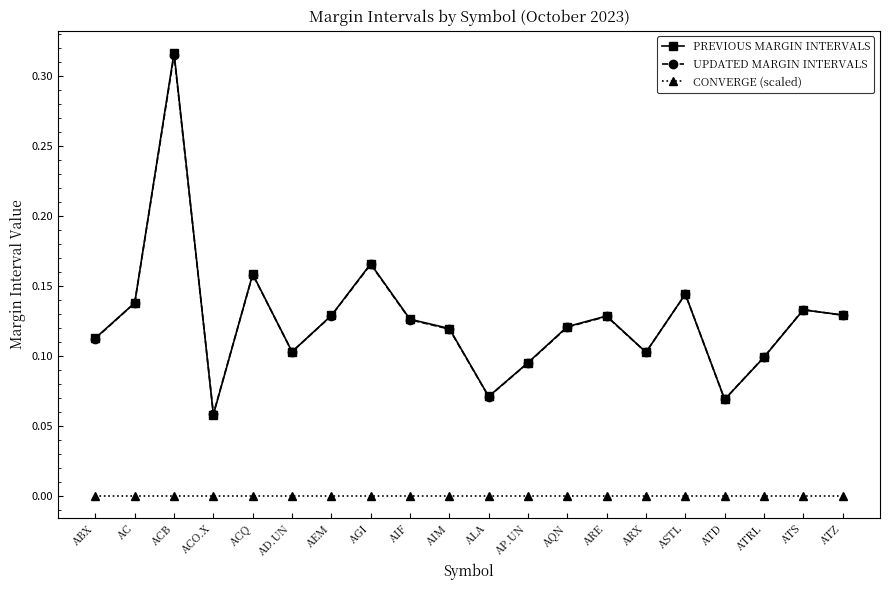

Which category has the highest value in the PREVIOUS MARGIN INTERVALS series?

ACB